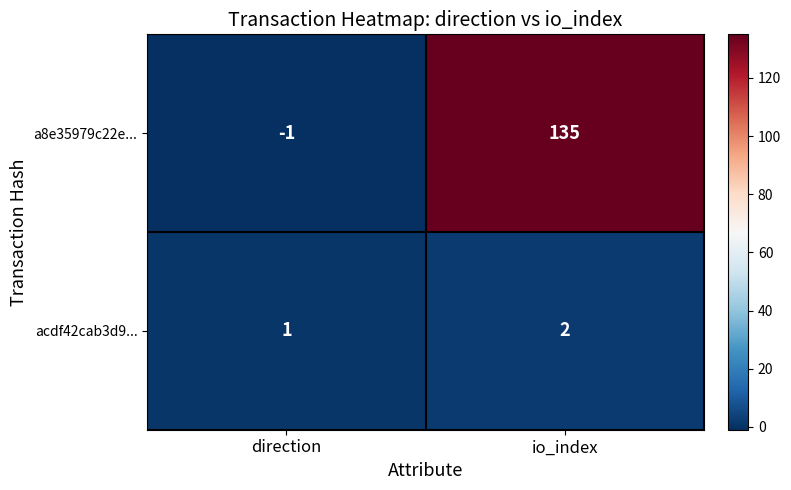

At io_index, list the series in order from largest to smallest.

a8e35979c22e..., acdf42cab3d9...